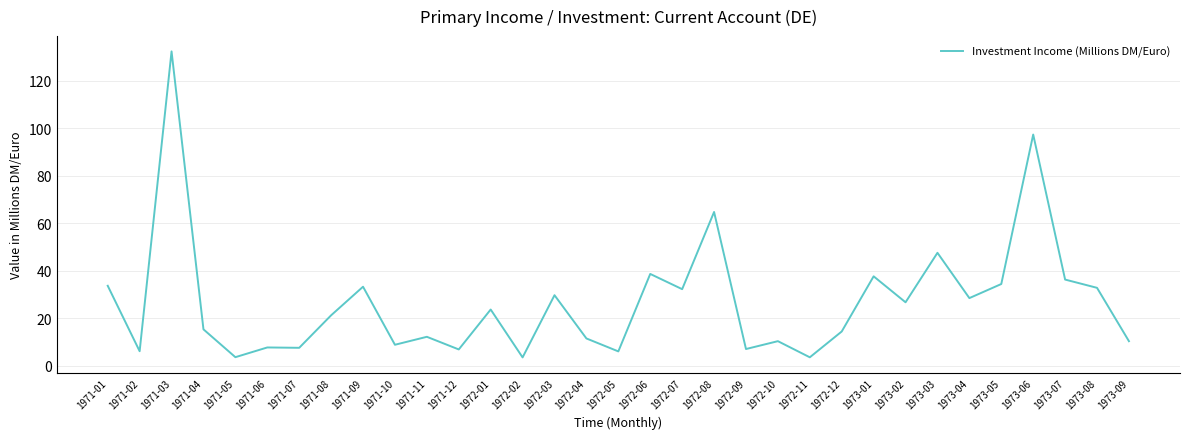

What is the ratio of the value at 1972-09 to the value at 1972-02?

2.0